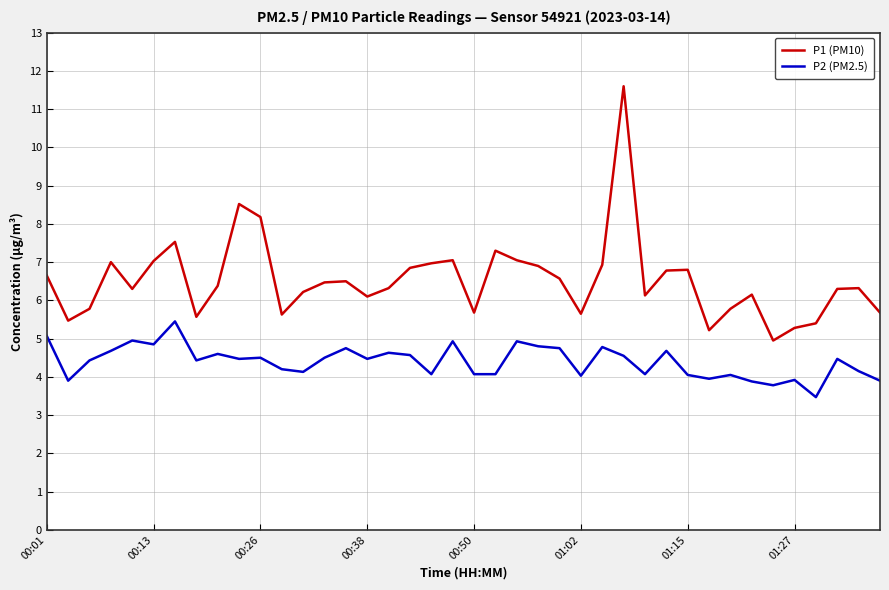

True or false: P2 (PM2.5) and P1 (PM10) intersect in this chart.

False